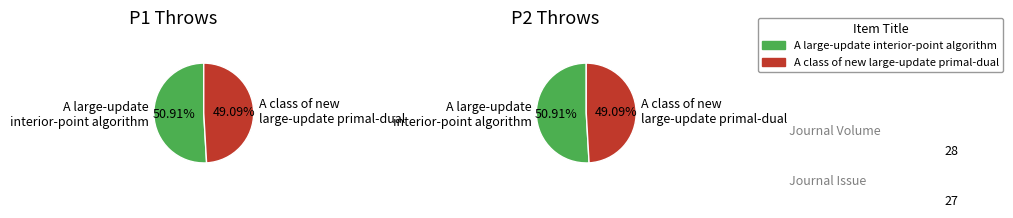

Is there a majority slice in this chart?

Yes